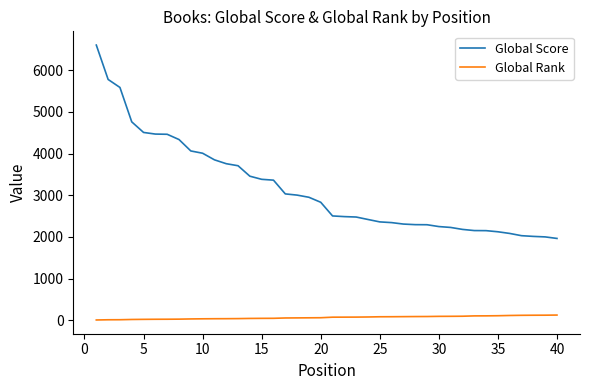

Which series has the widest spread of values?

Global Score